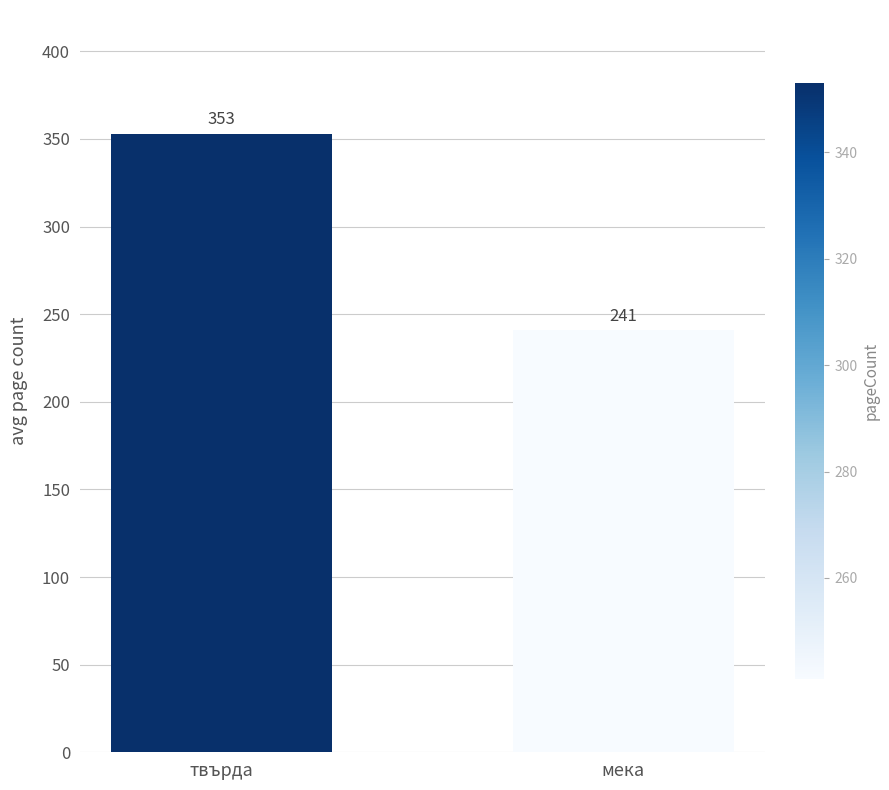

What is the label of the 1st bar from the left?

твърда